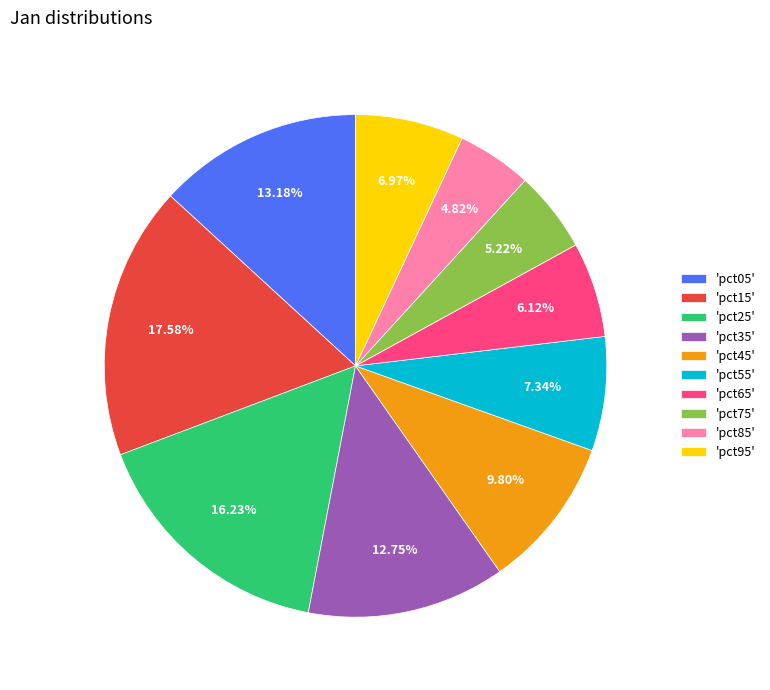

Between 'pct75' and 'pct55', which is larger?

'pct55'